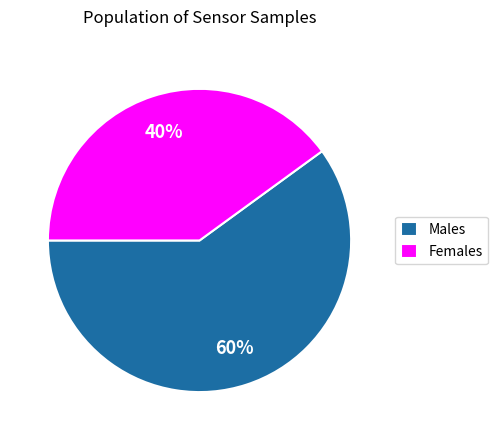

Is it true that Males is 60% of the pie?

True